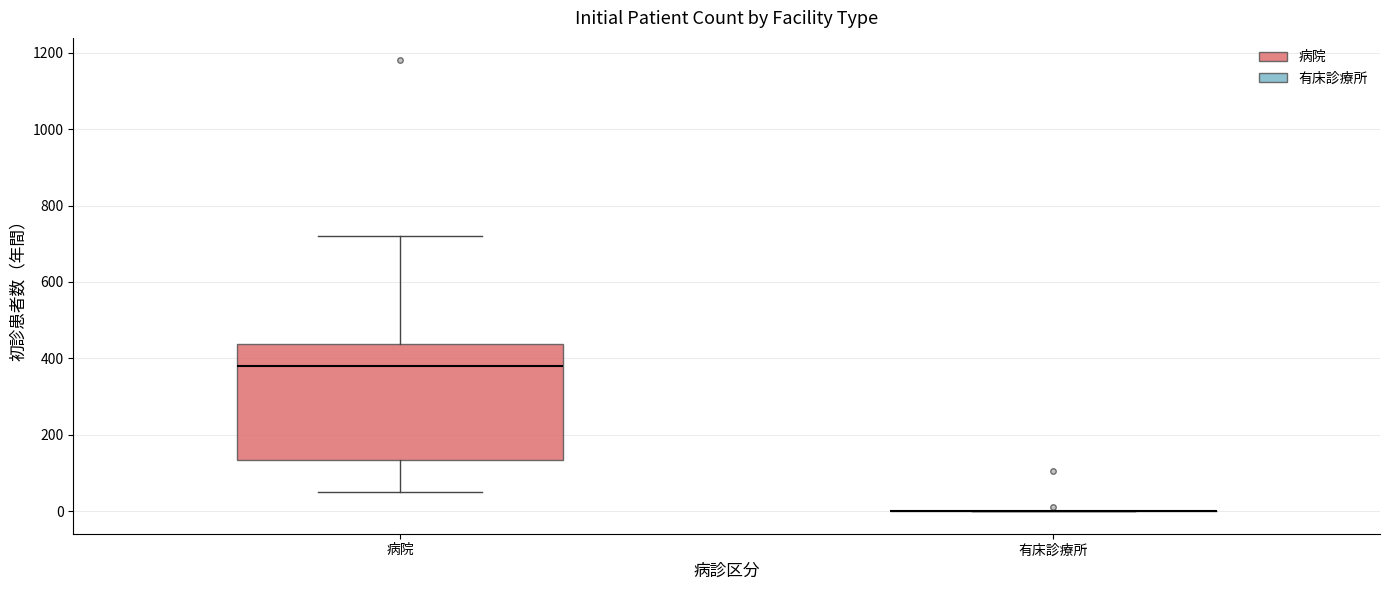

Where does the upper whisker of the box for 病院 end on the y-axis? The values are not printed on the chart, so give them approximately, as read against the axis.

720